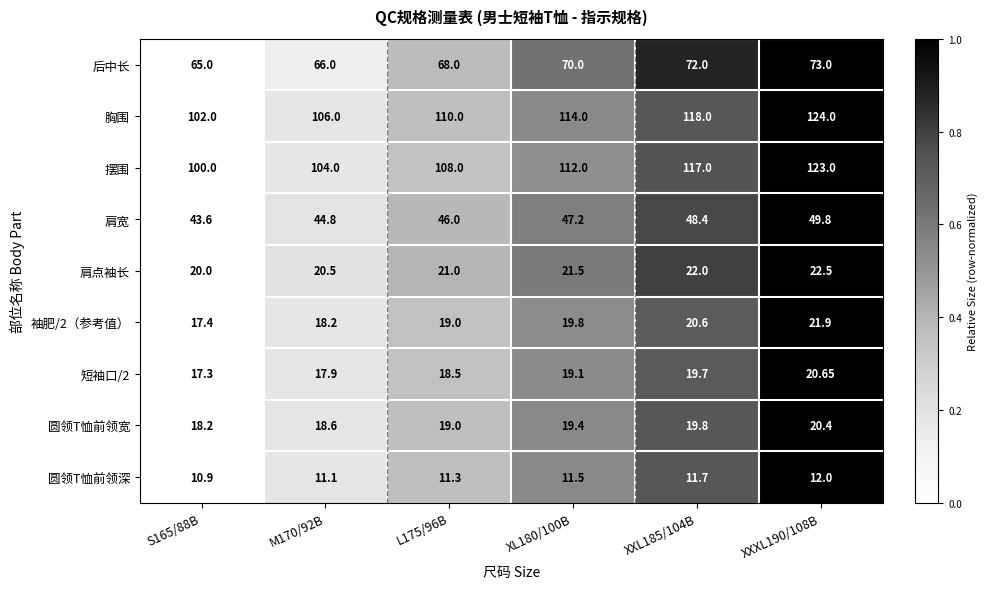

Which series has the largest total across all categories?

胸围